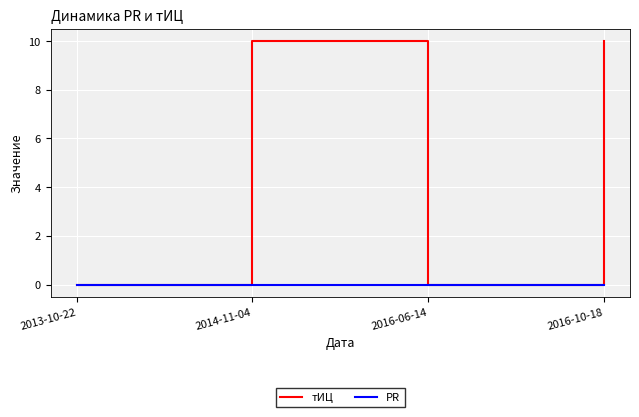

What is the difference between the maximum and minimum values in the тИЦ series?

10